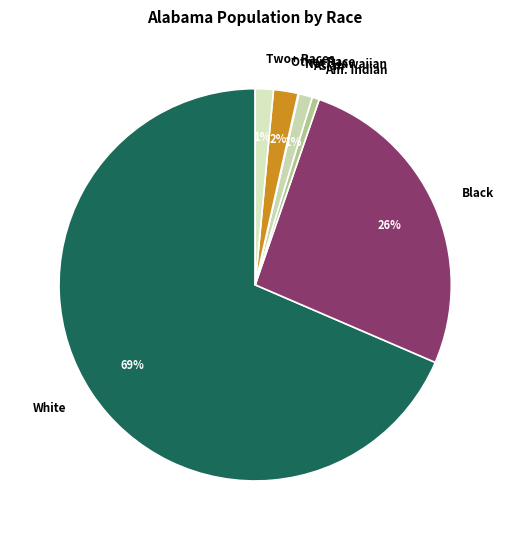

To the nearest percent, what is the average slice percentage?

14%